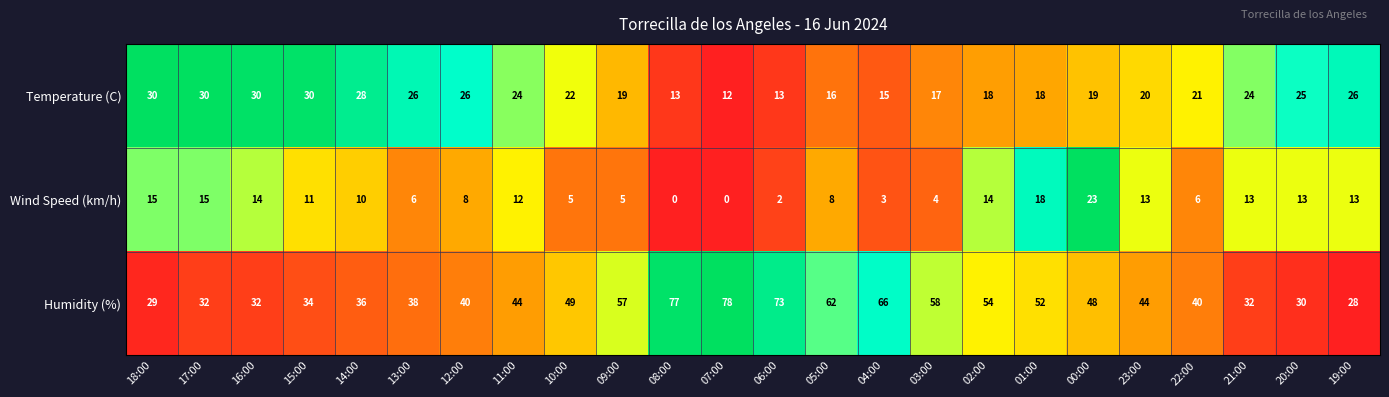

What is the spread (max minus min) of values at 11:00?

32